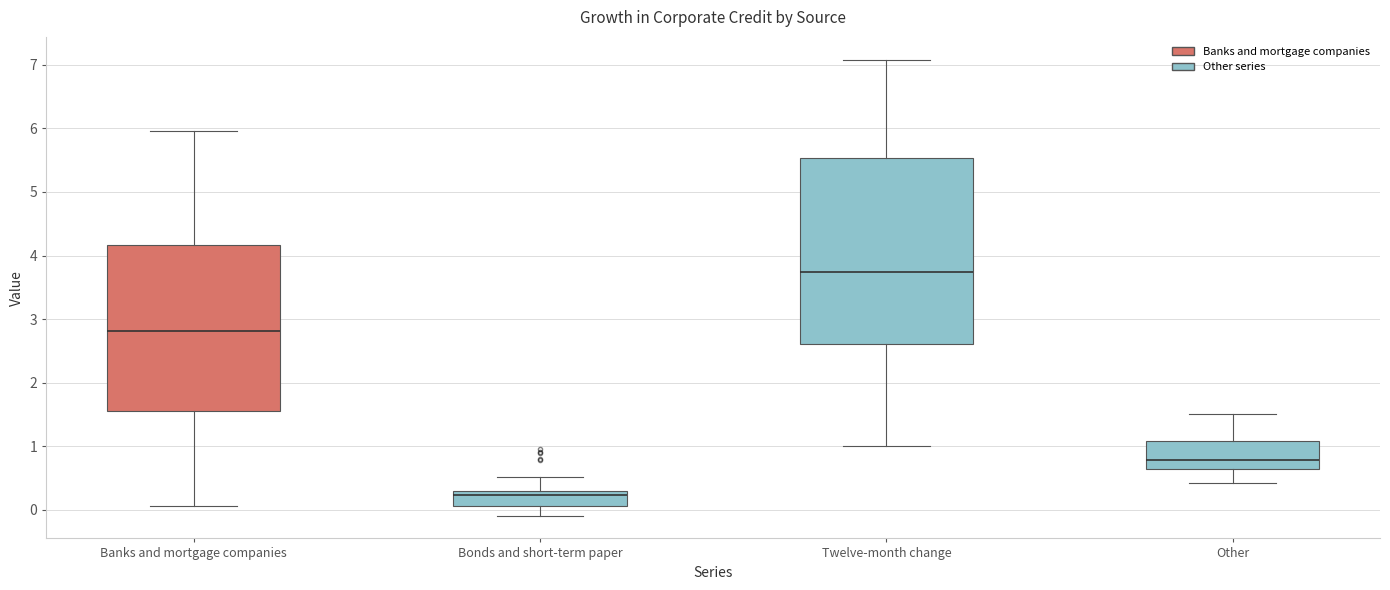

Where is the upper edge of the box for Twelve-month change on the y-axis? The values are not printed on the chart, so give them approximately, as read against the axis.

5.5